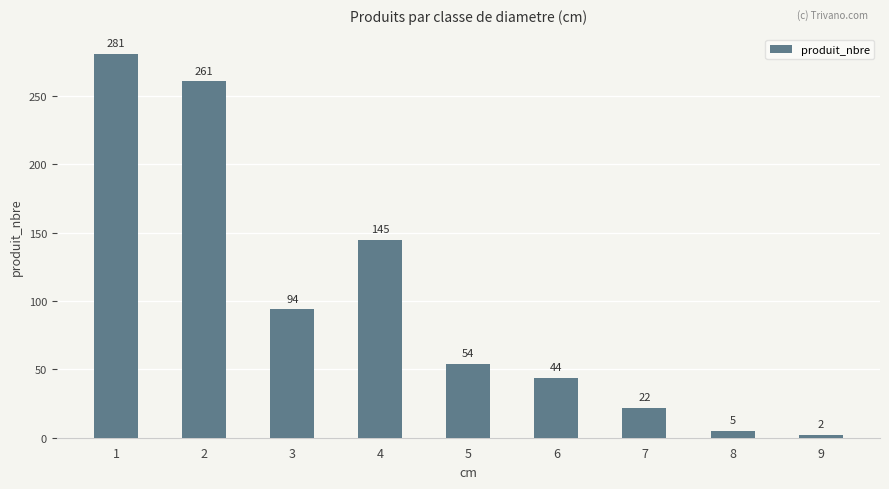

At which label does the data first exceed 54?

1